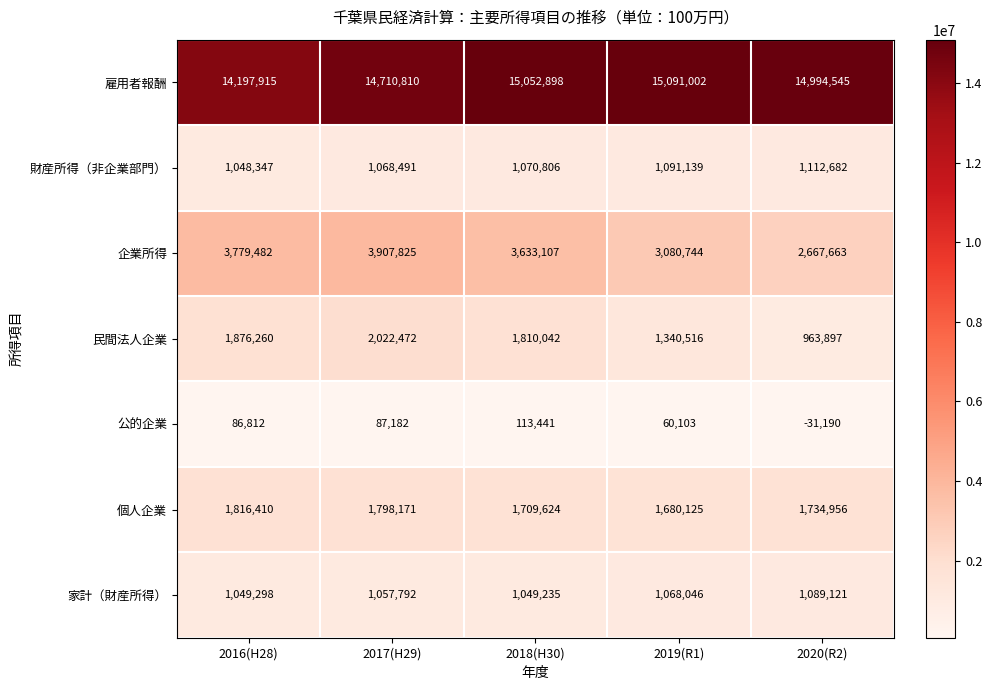

Where does the 雇用者報酬 series first go above 14994545?

2018(H30)